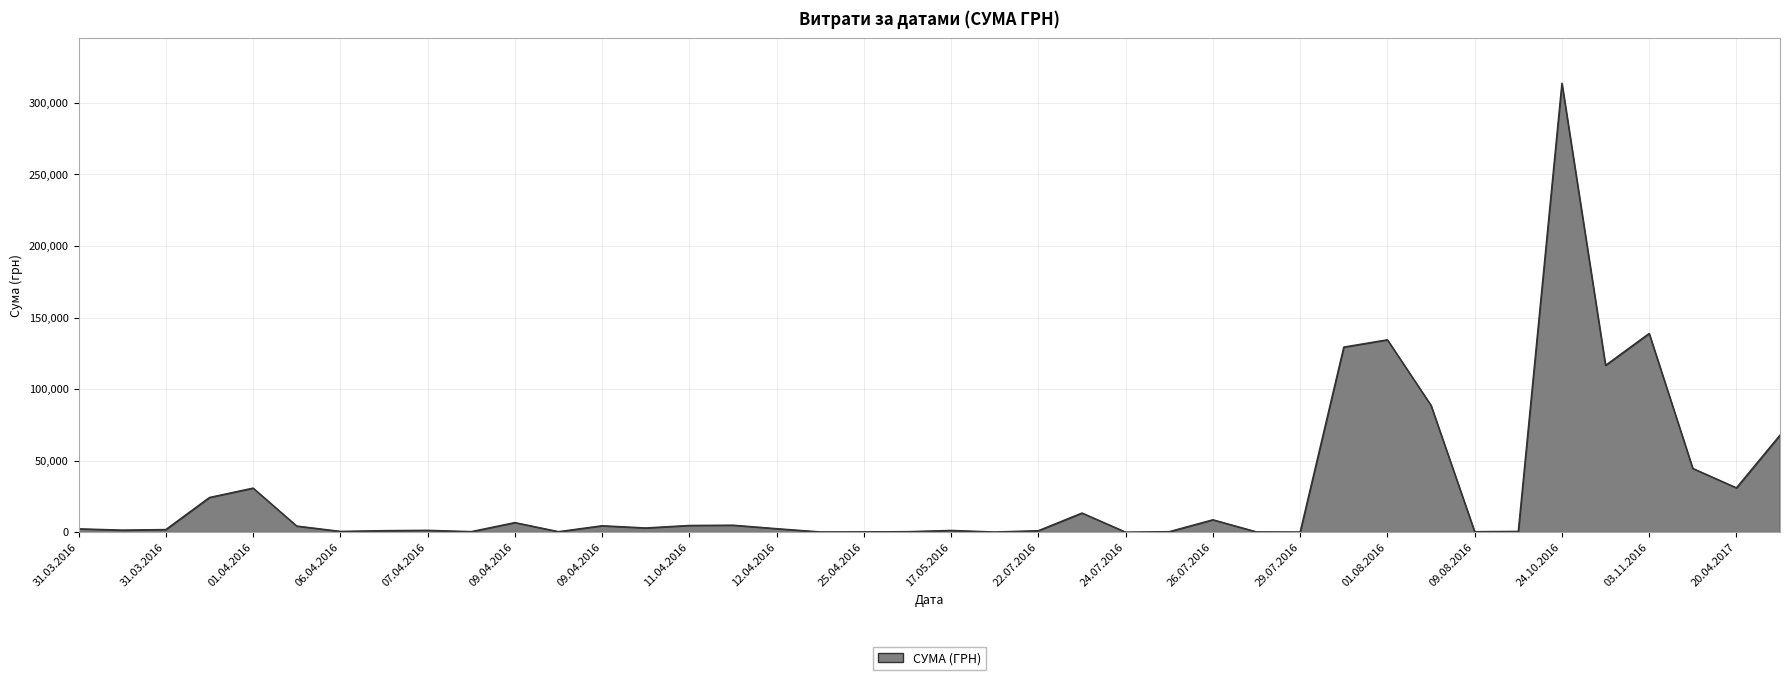

How many values are below 2450?

20